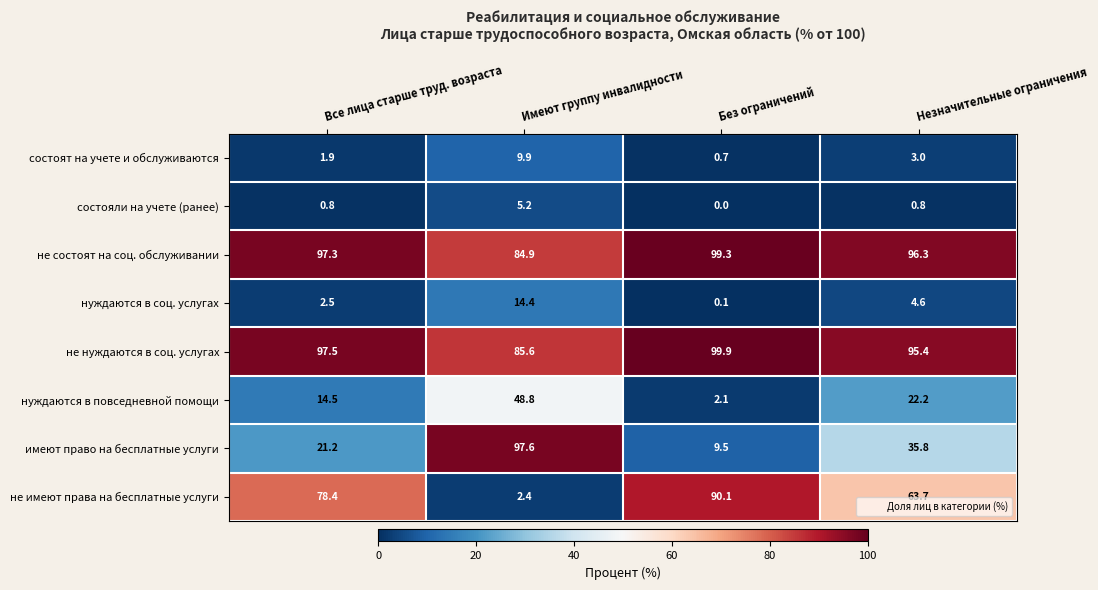

What is the average value of the не нуждаются в соц. услугах series?

94.6